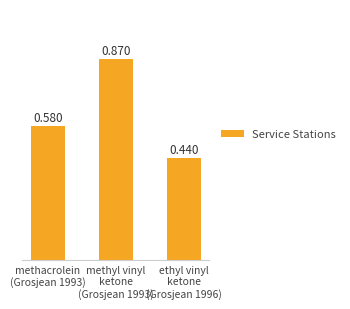

What is the label of the 3rd bar from the left?

ethyl vinyl
ketone
(Grosjean 1996)